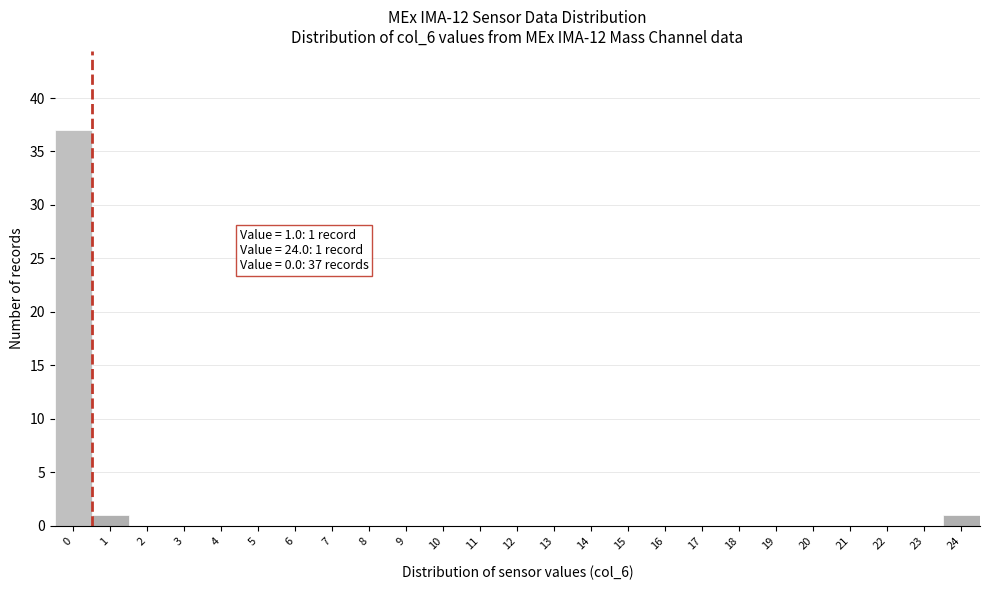

Reading left to right, transcribe all the data shown in this chart.

0=37	1=1	2=0	3=0	4=0	5=0	6=0	7=0	8=0	9=0	10=0	11=0	12=0	13=0	14=0	15=0	16=0	17=0	18=0	19=0	20=0	21=0	22=0	23=0	24=1